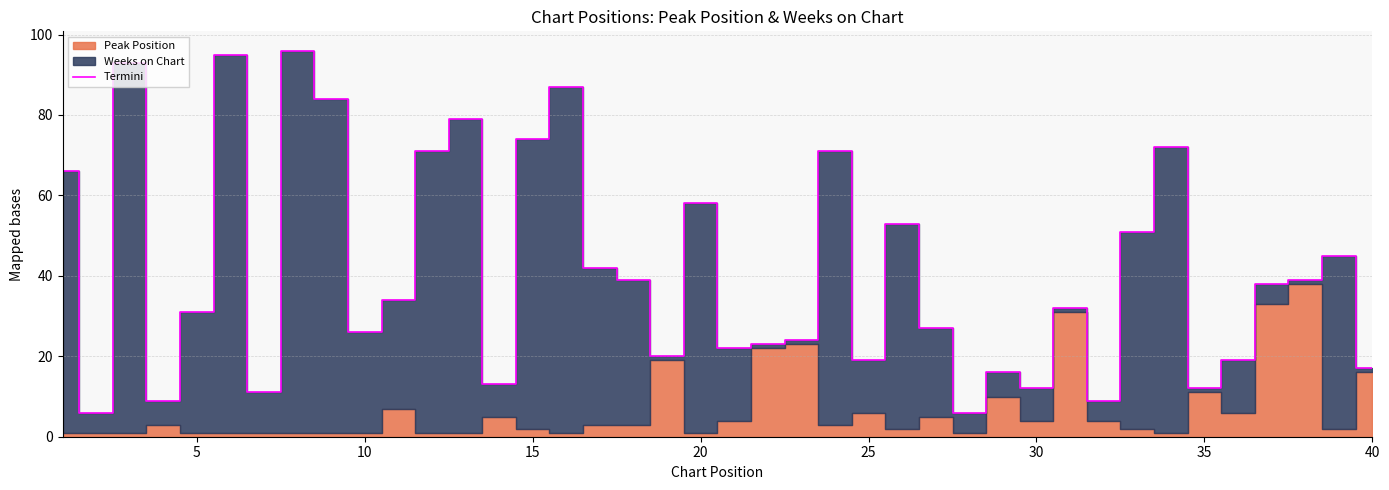

The Termini series shows 12 at 35. True or false?

True